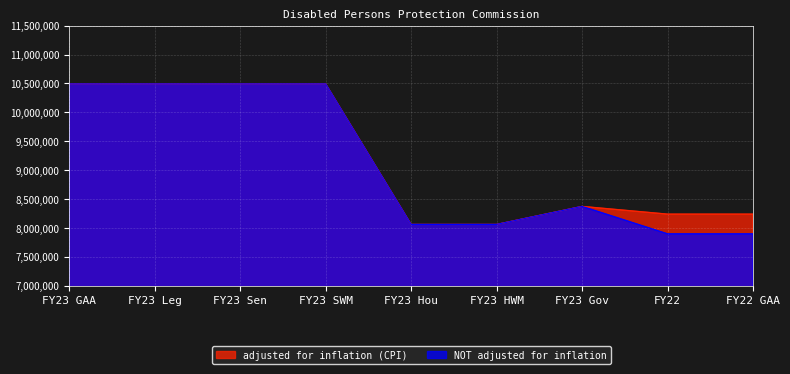

True or false: NOT adjusted for inflation and adjusted for inflation (CPI) intersect in this chart.

False